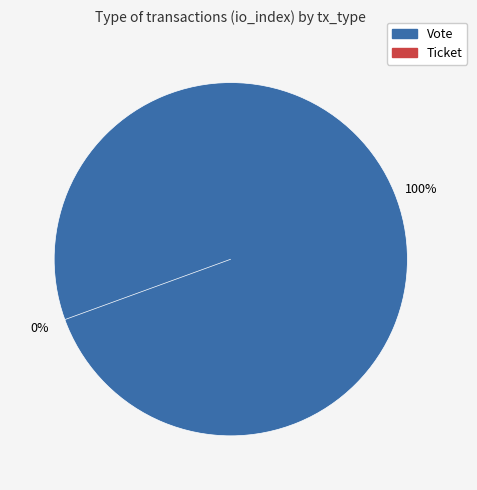

What portion of the pie excludes Ticket?

100.0%